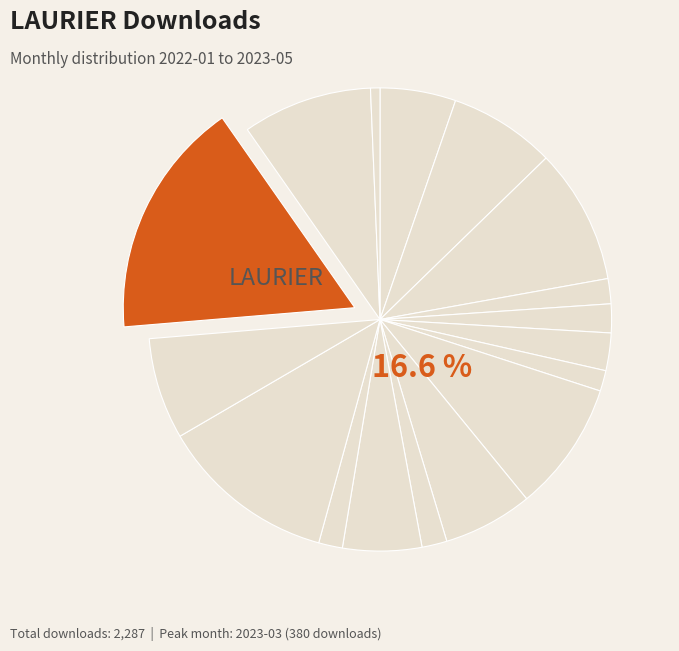

What percentage is the 2022-10 slice, to the nearest percent?

2%